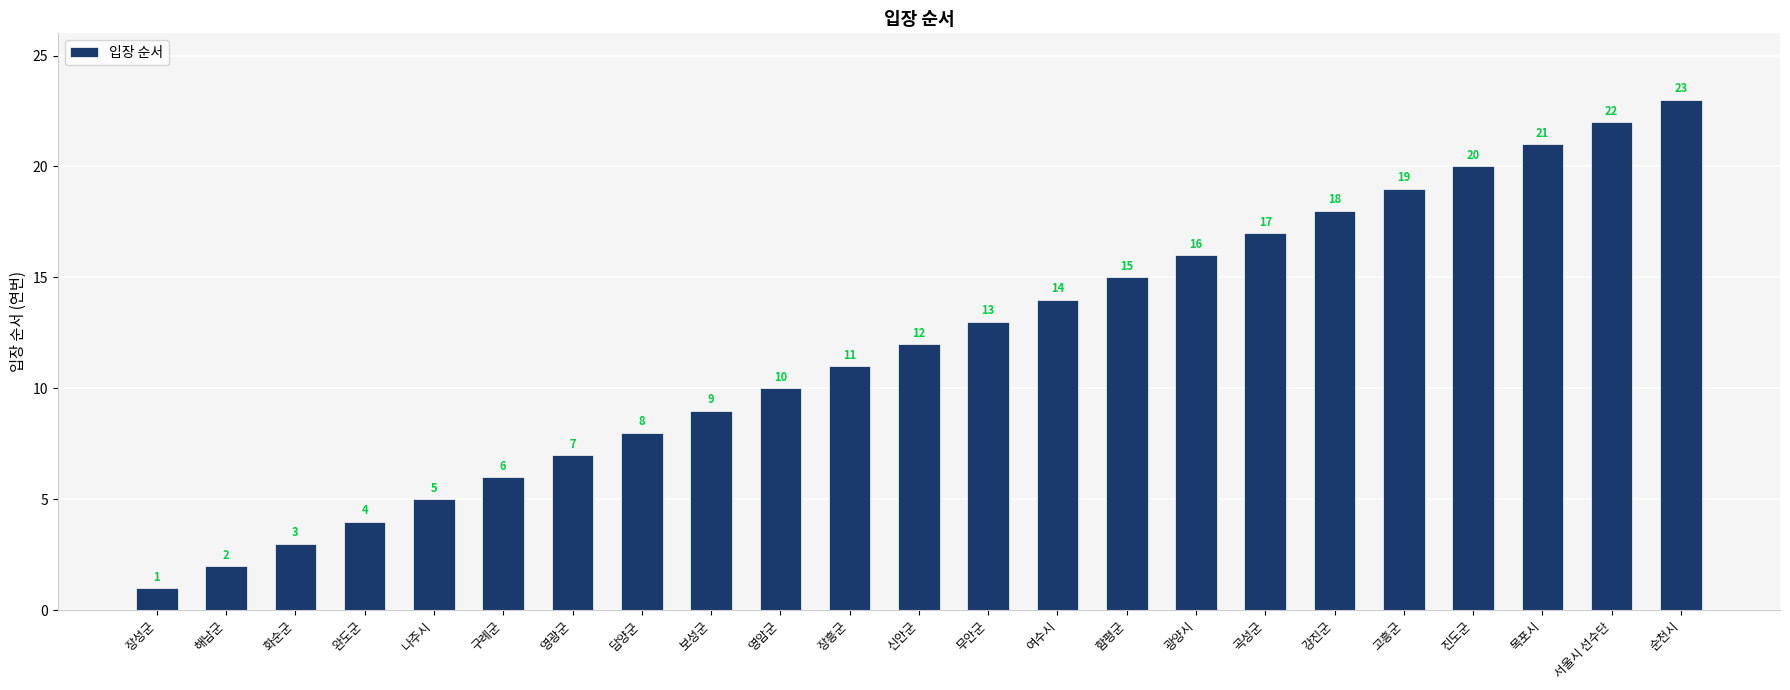

What is the label of the 1st bar from the right?

순천시